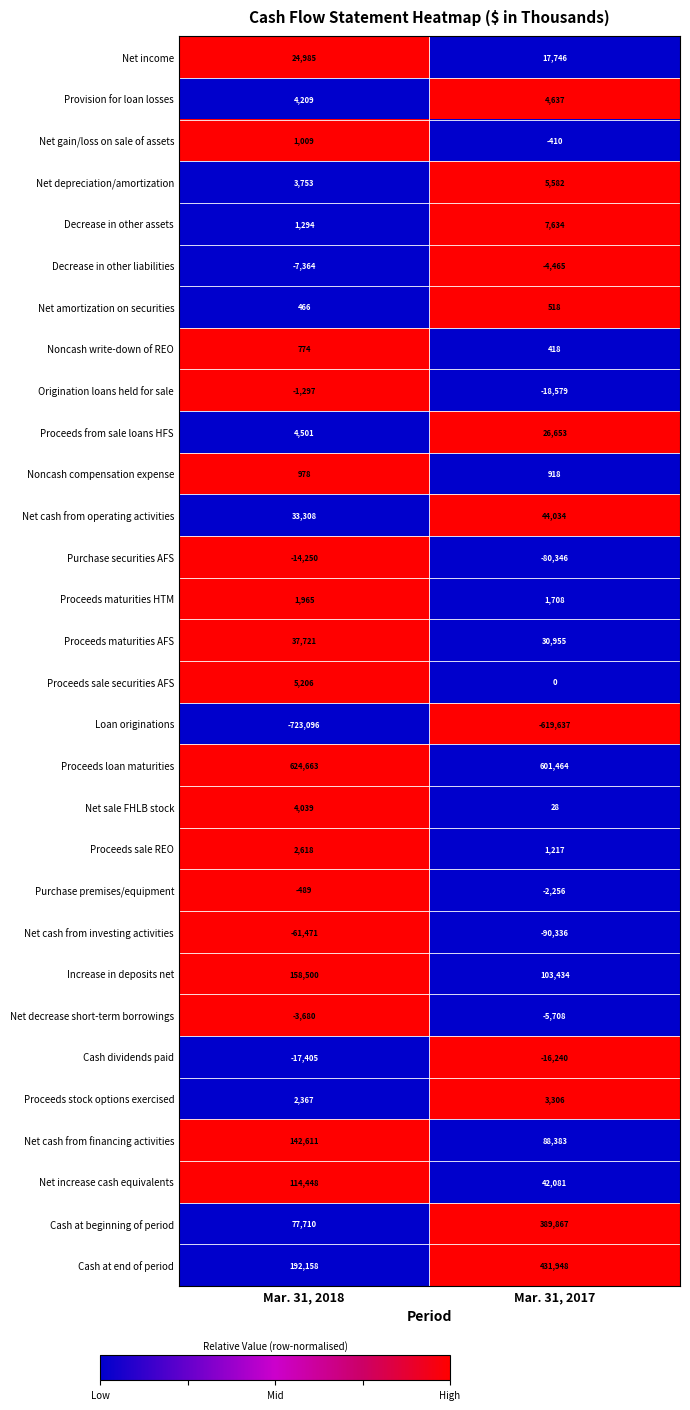

What is the average value of the Net cash from operating activities series?

38671